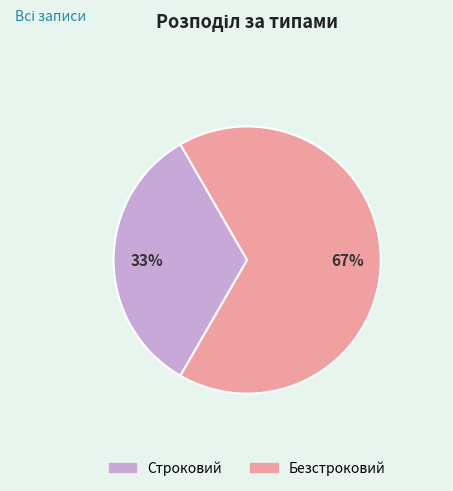

How many segments does this pie chart have?

2